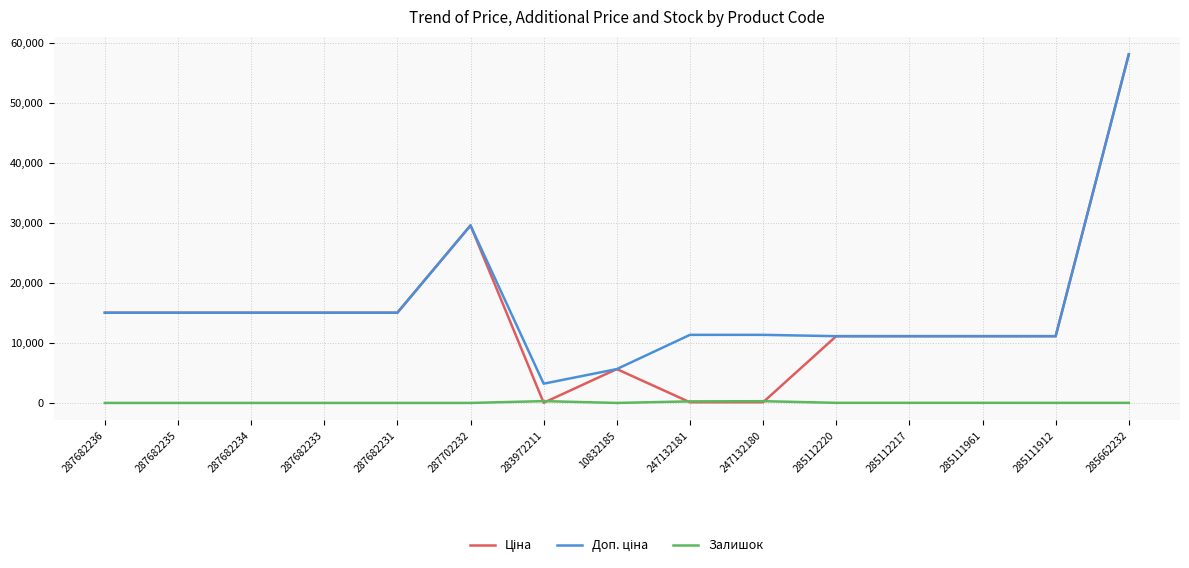

The Залишок series shows 0.0 at 287682235. True or false?

True